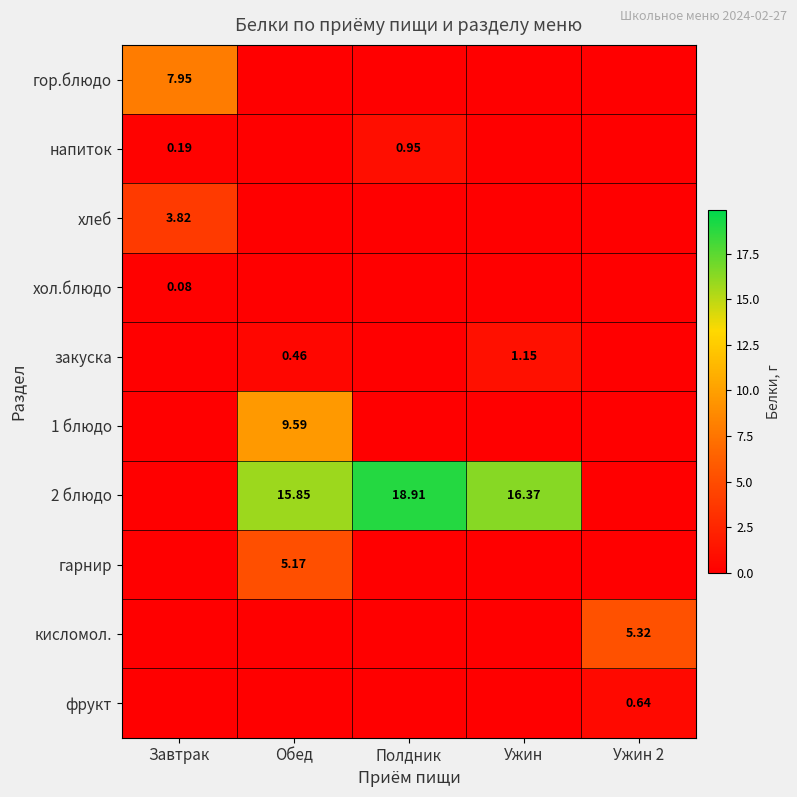

At Ужин, list the series in order from largest to smallest.

2 блюдо, закуска, гор.блюдо, напиток, хлеб, хол.блюдо, 1 блюдо, гарнир, кисломол., фрукт